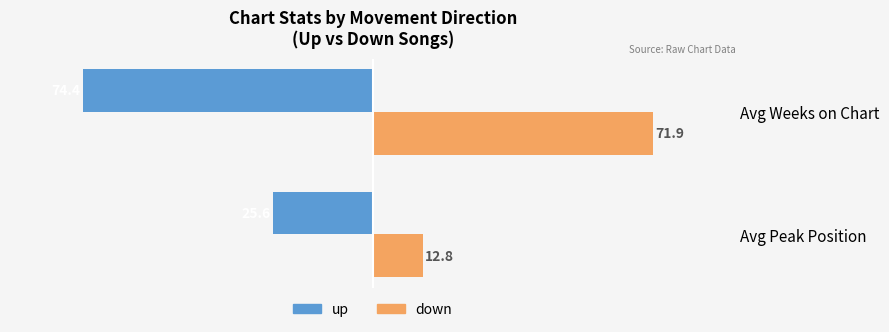

What is the difference between the down values at Avg Peak Position and Avg Weeks on Chart?

59.1